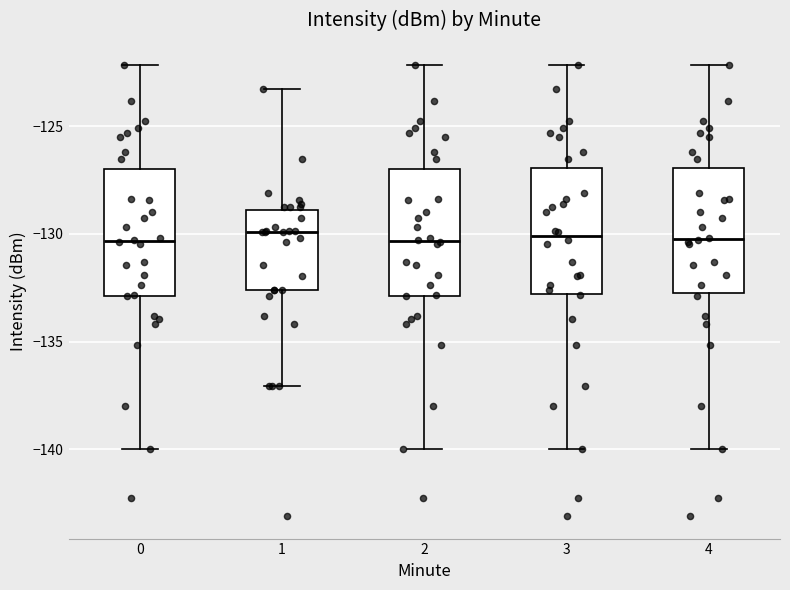

Reading left to right, transcribe this box plot: for each box, give where its median line is, the range the box spans, and where its two whiskers end, as read against the y-axis. The values are not printed on the chart, so give them approximately, as read against the axis.

0: median -130.5, box -133.0 to -127.0, whiskers -140.0 to -122.0
1: median -130.0, box -132.5 to -129.0, whiskers -137.0 to -123.5
2: median -130.5, box -133.0 to -127.0, whiskers -140.0 to -122.0
3: median -130.0, box -133.0 to -127.0, whiskers -140.0 to -122.0
4: median -130.5, box -133.0 to -127.0, whiskers -140.0 to -122.0